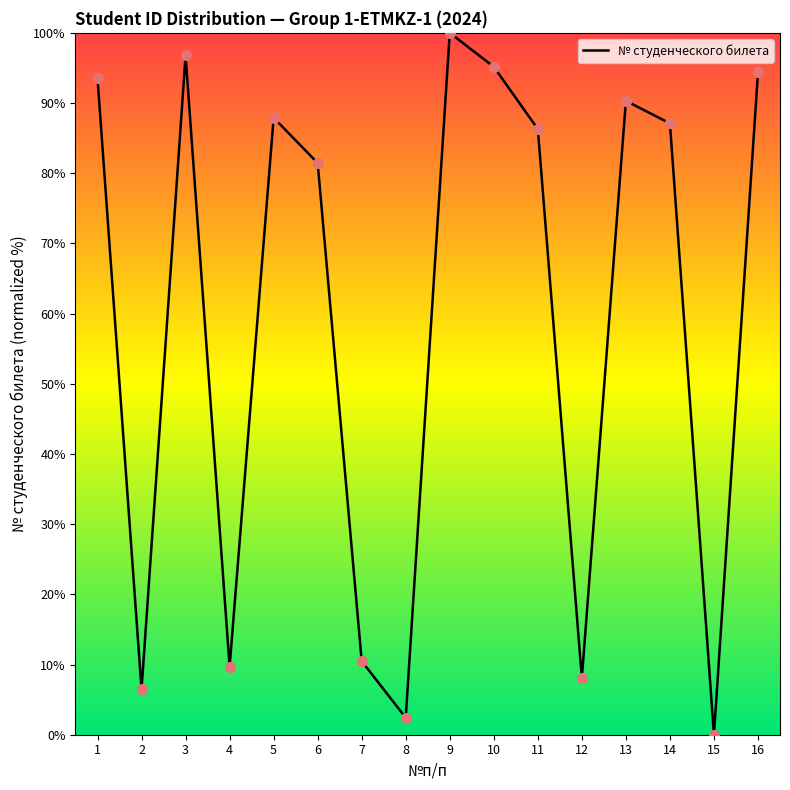

What is the ratio of the value at 11 to the value at 8?

35.7